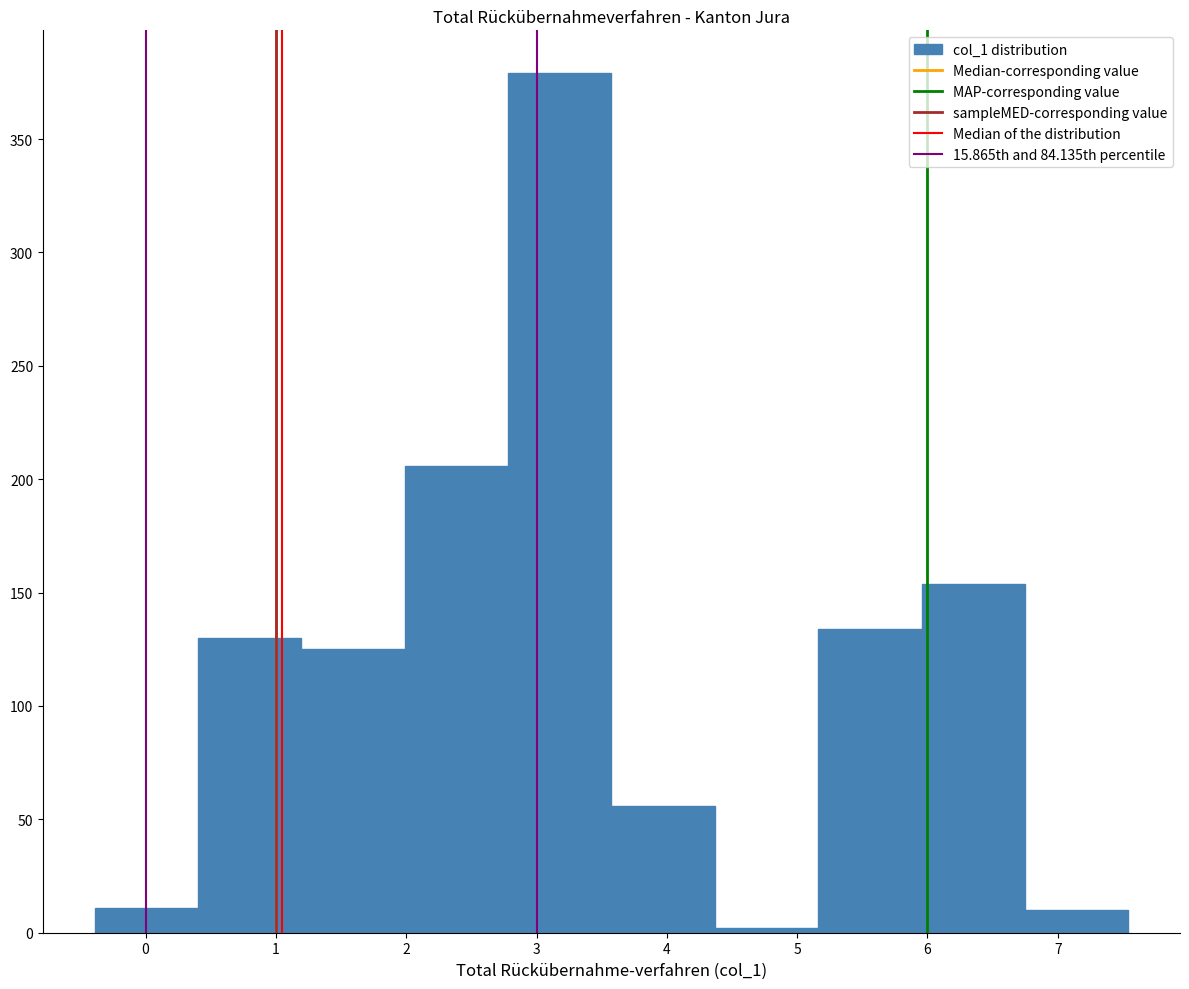

What is the height of the bar covering 1.2 to 2.0 on the x-axis? Neither the bar edges nor the heights are printed on the chart, so give them approximately, as read against the axes.

125